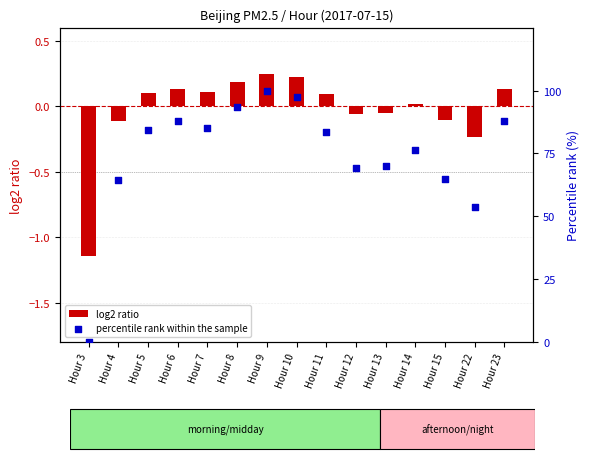

Which series contains the lowest Y value?

log2 ratio